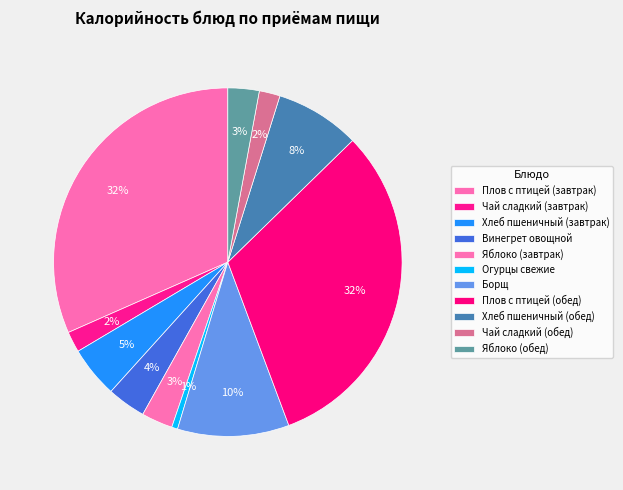

How many slices are in this pie chart?

11